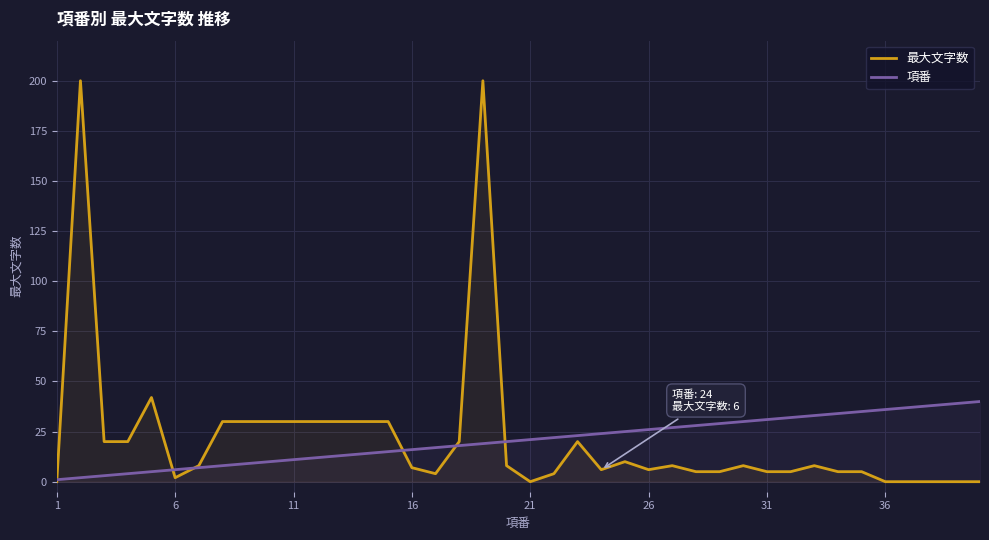

Reading right to left, list all the values displayed in this chart.

最大文字数: 0	0	0	0	0	5	5	8	5	5	8	5	5	8	6	10	6	20	4	0	8	200	20	4	7	30	30	30	30	30	30	30	30	8	2	42	20	20	200	0
項番: 40	39	38	37	36	35	34	33	32	31	30	29	28	27	26	25	24	23	22	21	20	19	18	17	16	15	14	13	12	11	10	9	8	7	6	5	4	3	2	1